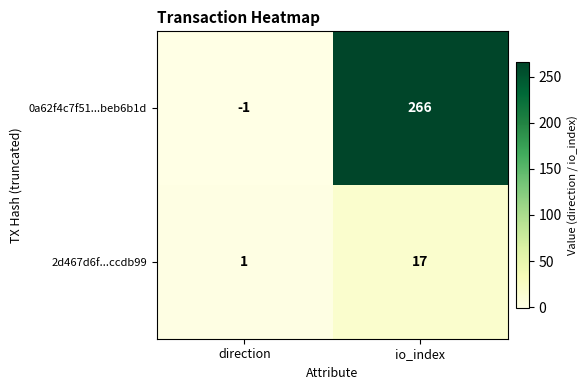

Rank the series by their average value, from lowest to highest.

2d467d6f...ccdb99, 0a62f4c7f51...beb6b1d